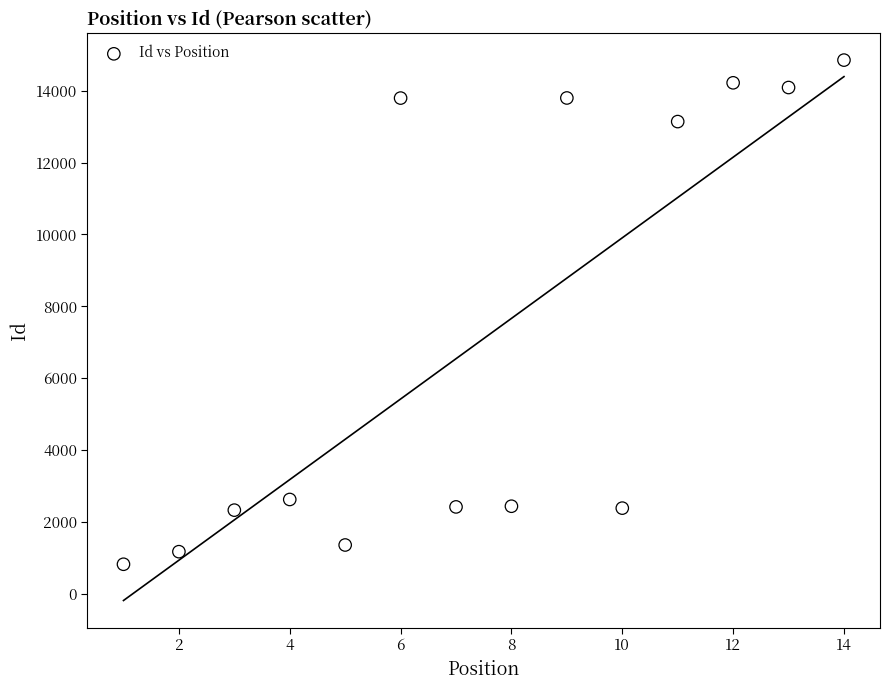

What is the range of Y values (max minus min)?

14032